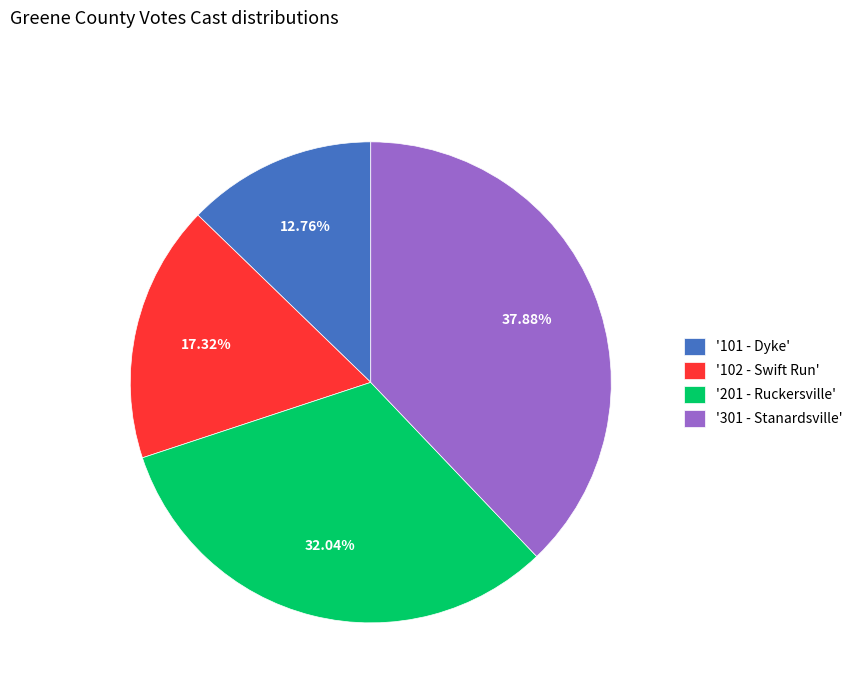

Rank the categories by value from highest to lowest.

'301 - Stanardsville', '201 - Ruckersville', '102 - Swift Run', '101 - Dyke'